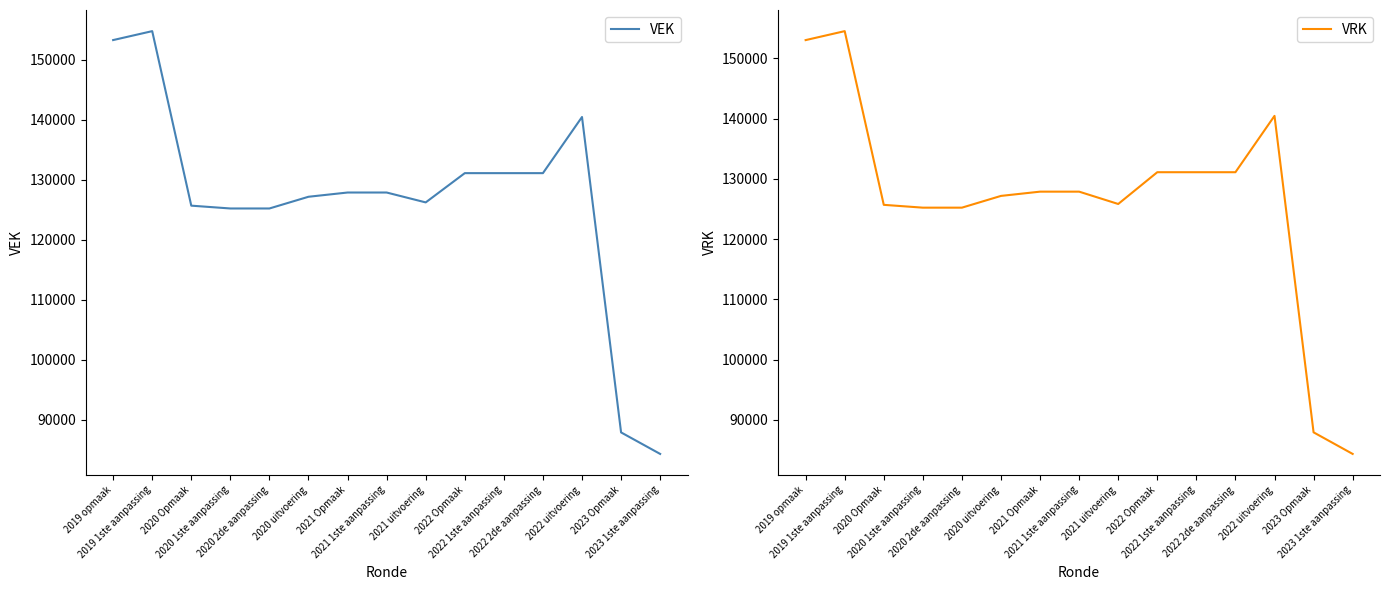

What is the average value of the VRK series?

126552